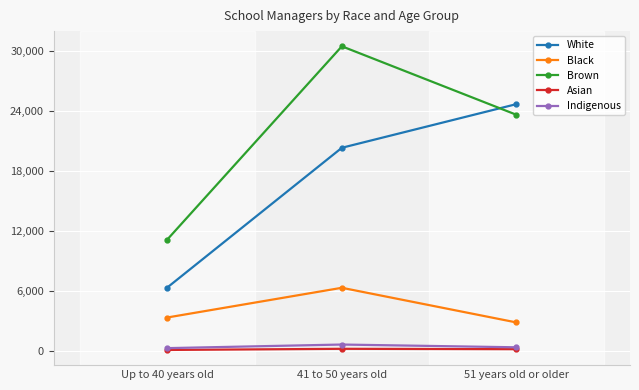

List the series in order of their peak value, highest first.

Brown, White, Black, Indigenous, Asian